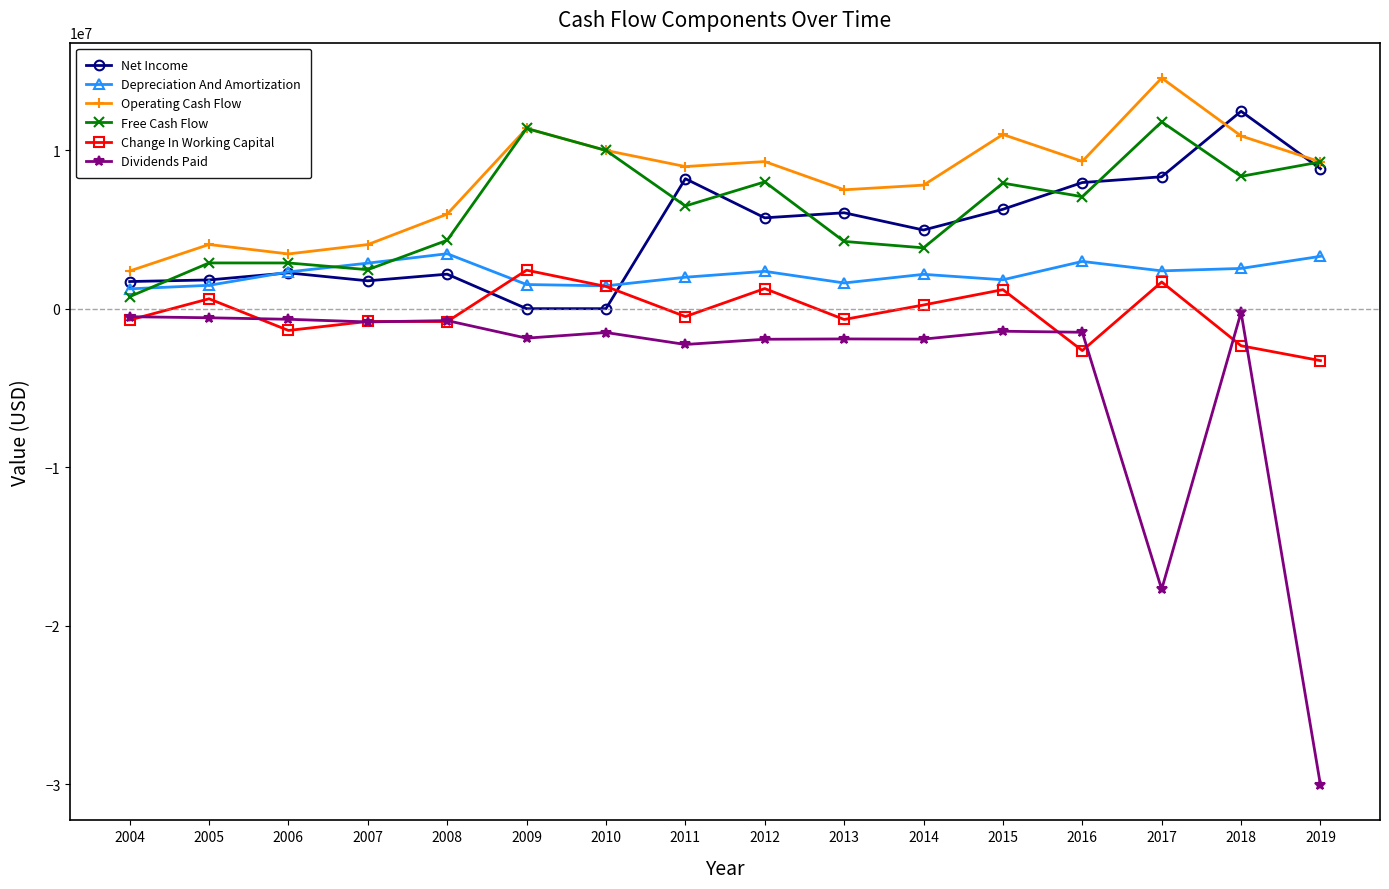

Does the chart display data point markers on the line(s)?

Yes